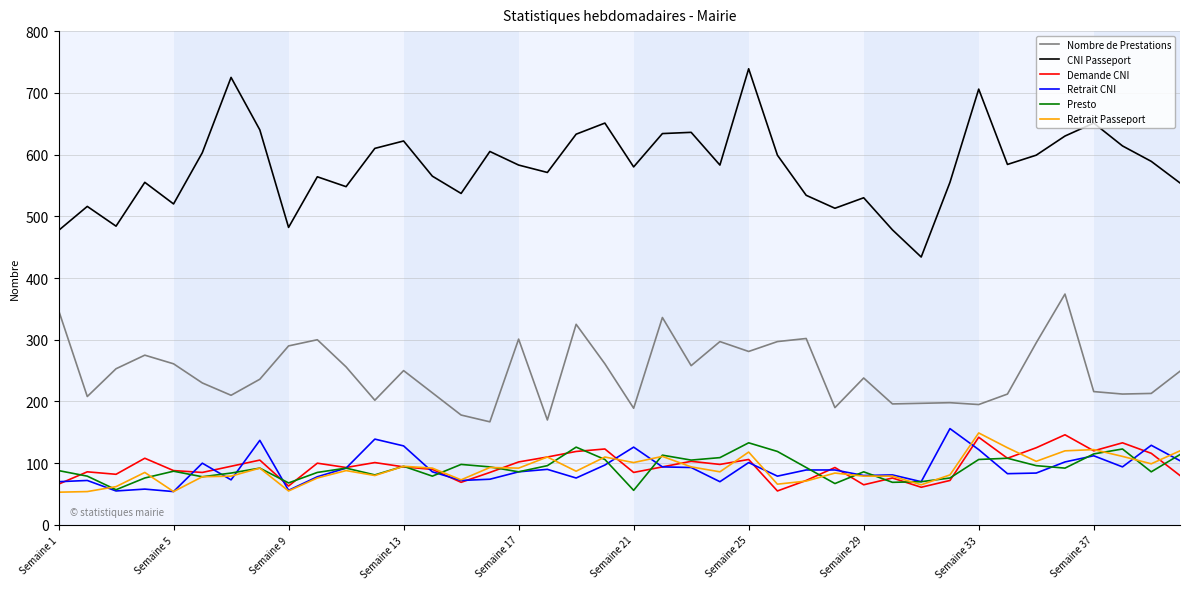

What is the maximum value shown in the chart?

739